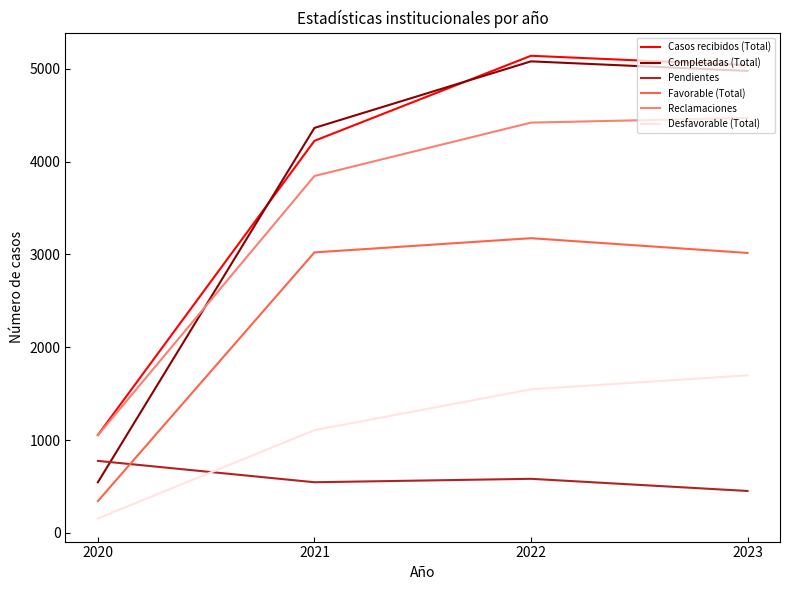

What is the minimum value shown in the chart?

156